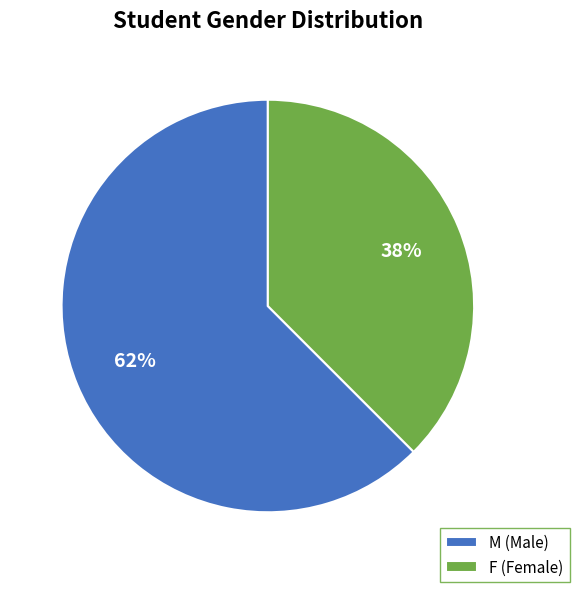

What is the majority slice?

M